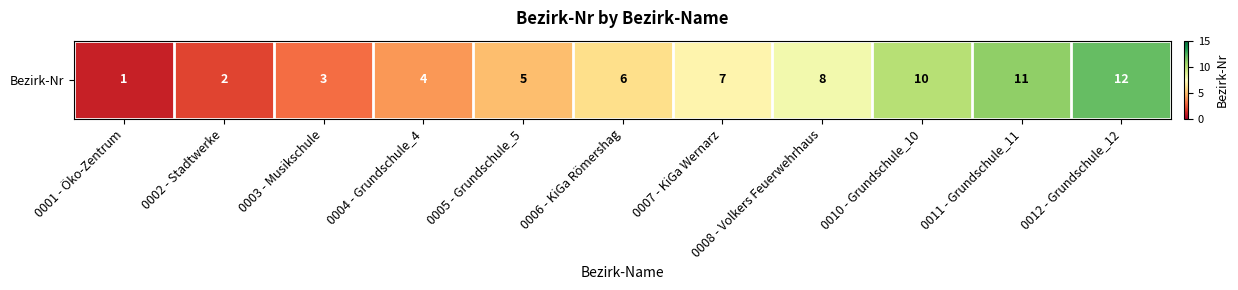

Which category has the lowest value across all series?

0001 - Öko-Zentrum